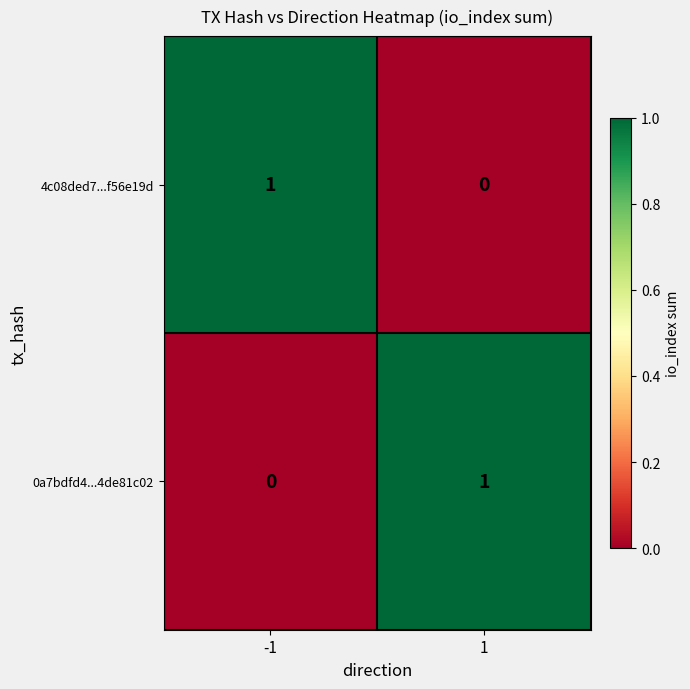

Count the number of categories in the chart.

2